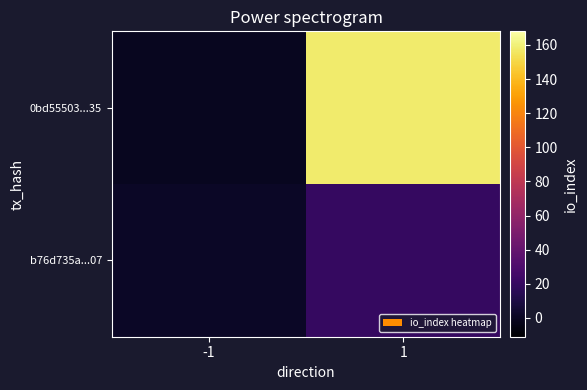

Reading left to right, transcribe all the data shown in this chart.

0bd55503...35: -1=-1	1=158
b76d735a...07: -1=1	1=20